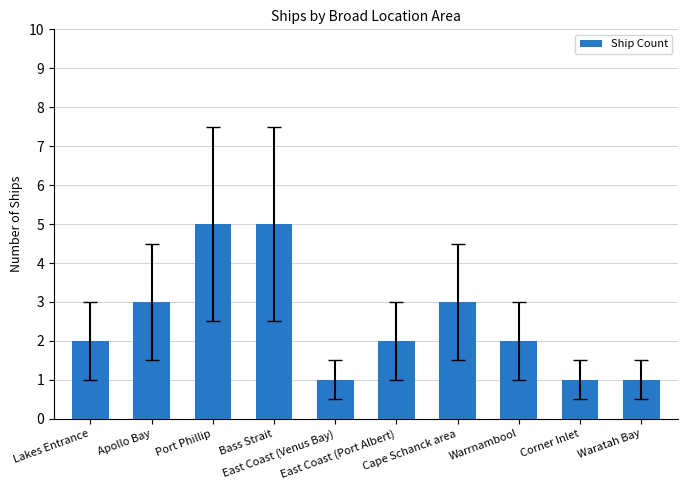

What is the sum of all values?

25